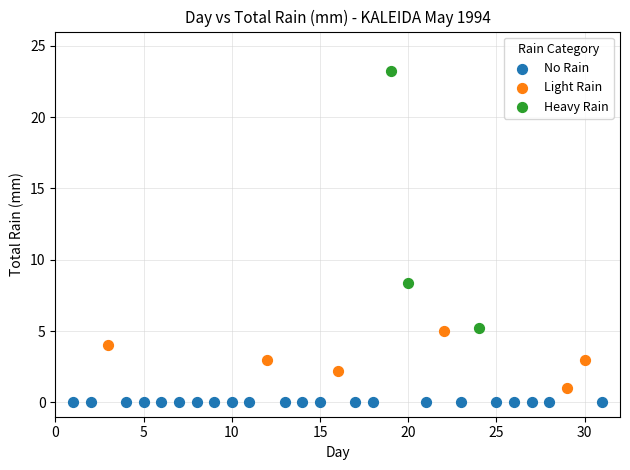

Which series reaches the maximum Y coordinate?

Heavy Rain